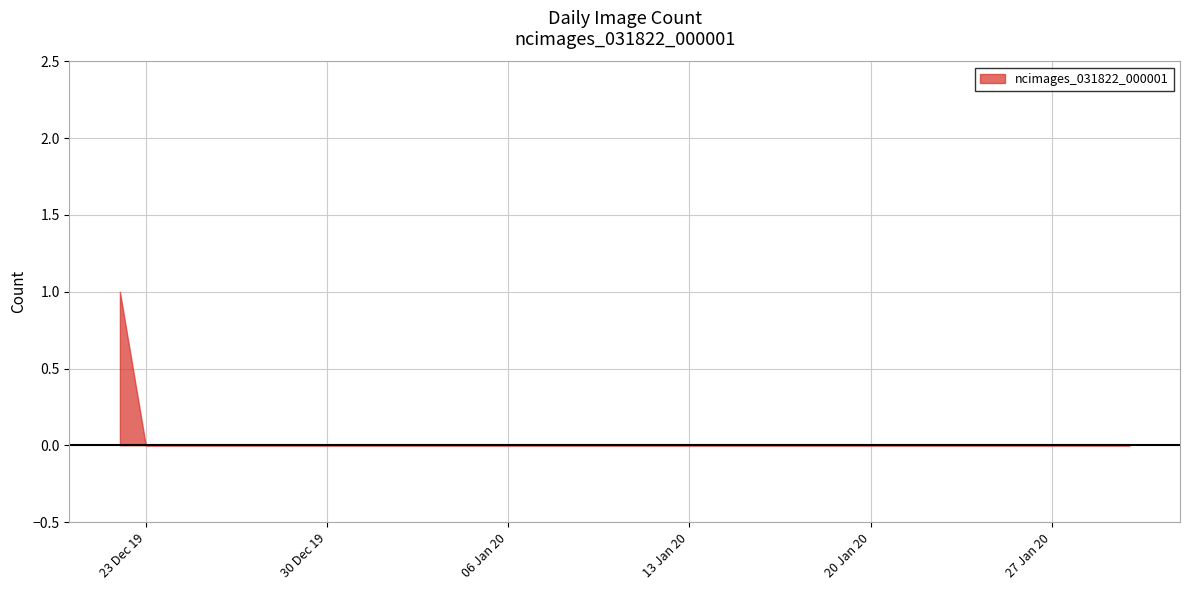

True or false: the data shows 0 at 2020-01-05.

False